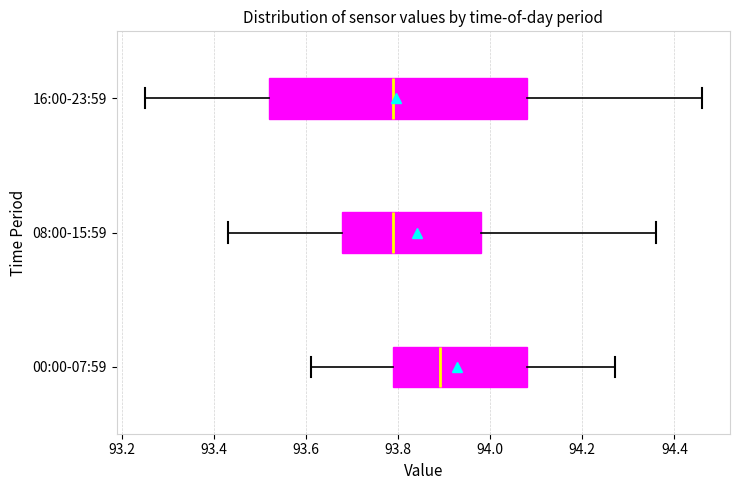

Comparing the boxes themselves (not the whiskers), which one is the widest?

16:00-23:59